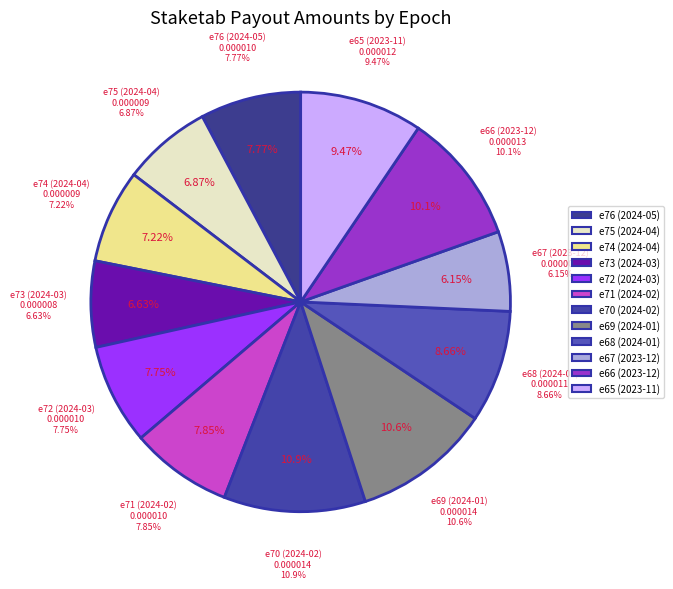

How many slices are in this pie chart?

12